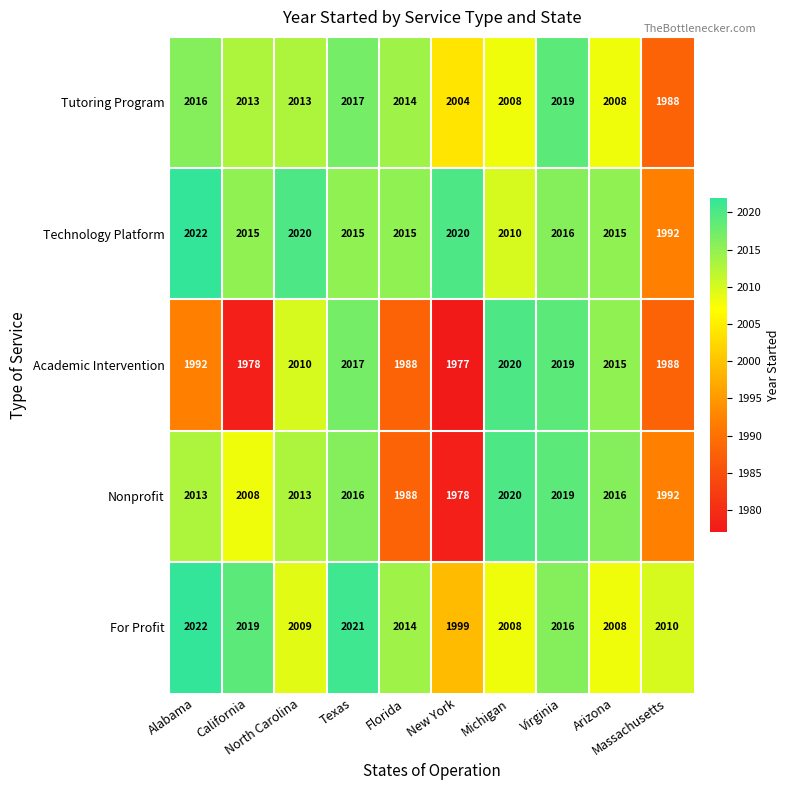

What is the spread (max minus min) of values at Florida?

27